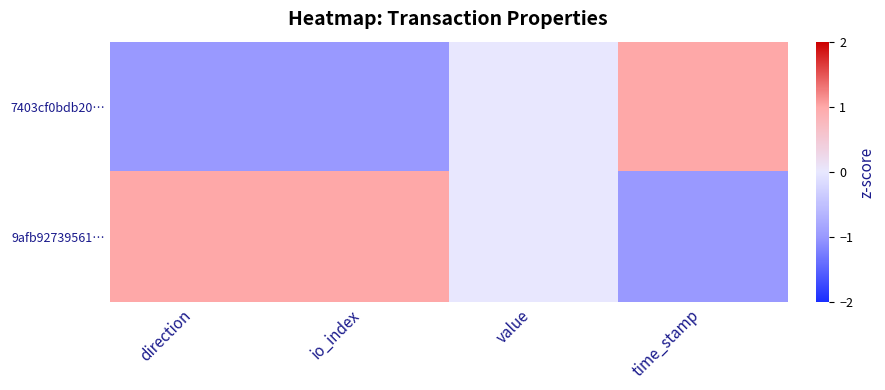

Which has a higher value, value or direction?

value